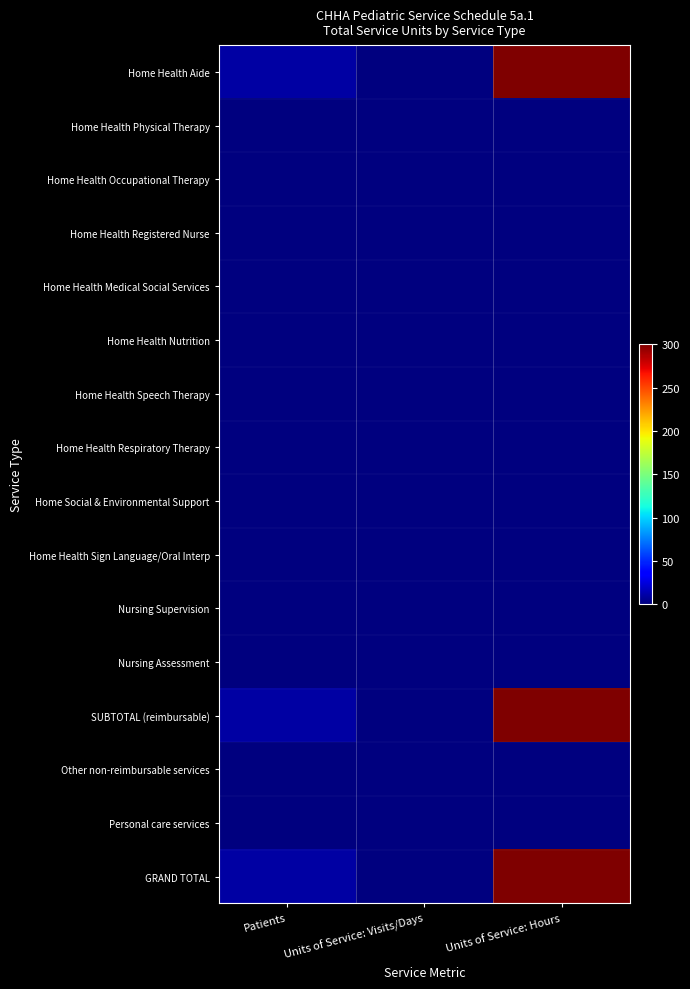

Reading left to right, extract all data points from this chart.

Home Health Aide: Patients=10	Units of Service: Visits/Days=0	Units of Service: Hours=300
Home Health Physical Therapy: Patients=0	Units of Service: Visits/Days=0	Units of Service: Hours=0
Home Health Occupational Therapy: Patients=0	Units of Service: Visits/Days=0	Units of Service: Hours=0
Home Health Registered Nurse: Patients=0	Units of Service: Visits/Days=0	Units of Service: Hours=0
Home Health Medical Social Services: Patients=0	Units of Service: Visits/Days=0	Units of Service: Hours=0
Home Health Nutrition: Patients=0	Units of Service: Visits/Days=0	Units of Service: Hours=0
Home Health Speech Therapy: Patients=0	Units of Service: Visits/Days=0	Units of Service: Hours=0
Home Health Respiratory Therapy: Patients=0	Units of Service: Visits/Days=0	Units of Service: Hours=0
Home Social & Environmental Support: Patients=0	Units of Service: Visits/Days=0	Units of Service: Hours=0
Home Health Sign Language/Oral Interp: Patients=0	Units of Service: Visits/Days=0	Units of Service: Hours=0
Nursing Supervision: Patients=0	Units of Service: Visits/Days=0	Units of Service: Hours=0
Nursing Assessment: Patients=0	Units of Service: Visits/Days=0	Units of Service: Hours=0
SUBTOTAL (reimbursable): Patients=10	Units of Service: Visits/Days=0	Units of Service: Hours=300
Other non-reimbursable services: Patients=0	Units of Service: Visits/Days=0	Units of Service: Hours=0
Personal care services: Patients=0	Units of Service: Visits/Days=0	Units of Service: Hours=0
GRAND TOTAL: Patients=10	Units of Service: Visits/Days=0	Units of Service: Hours=300